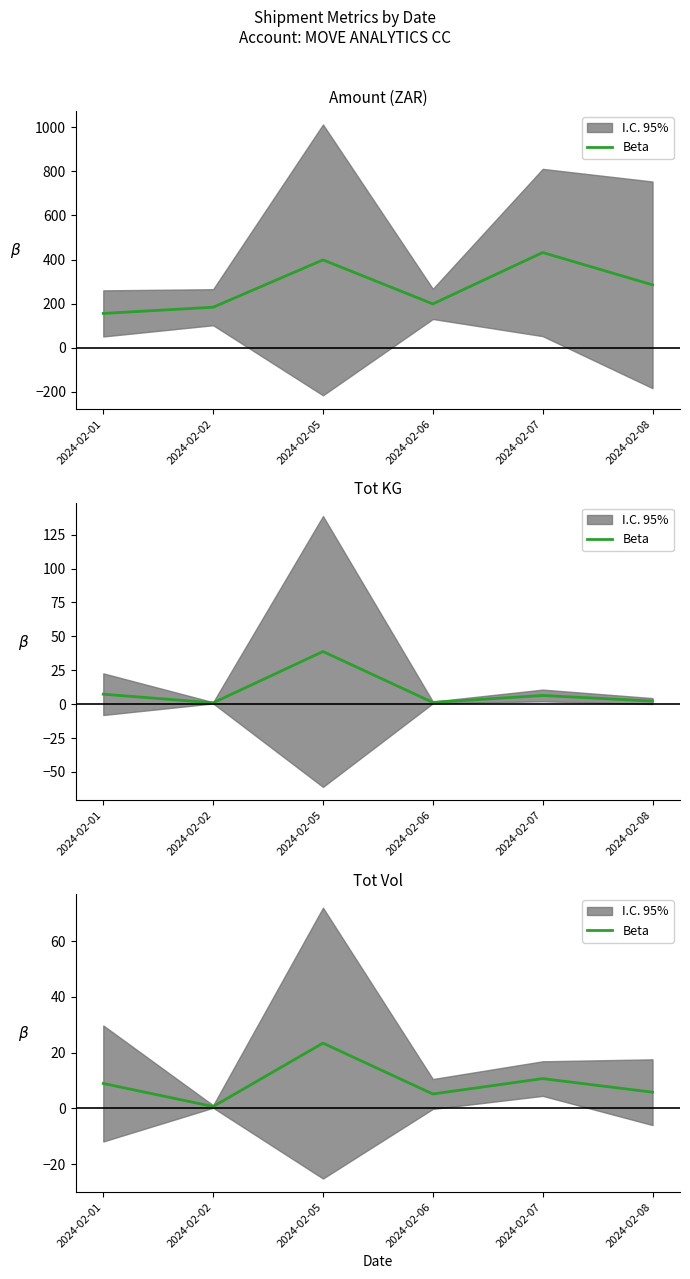

The value at 2024-02-06 is 5.2. True or false?

True